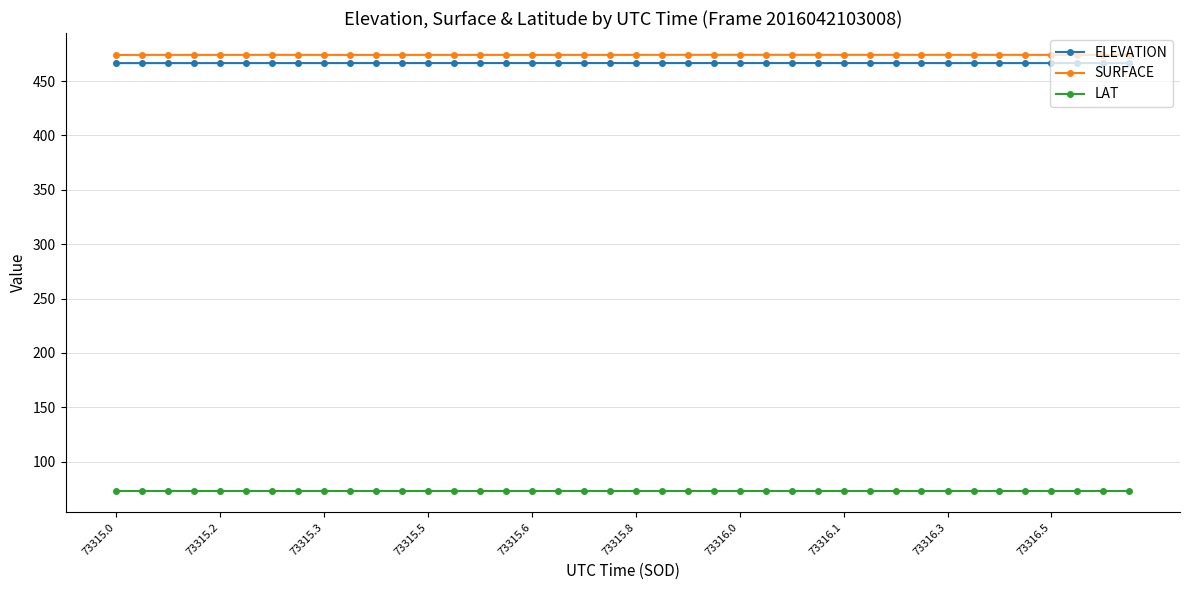

Which series has the largest total across all categories?

SURFACE